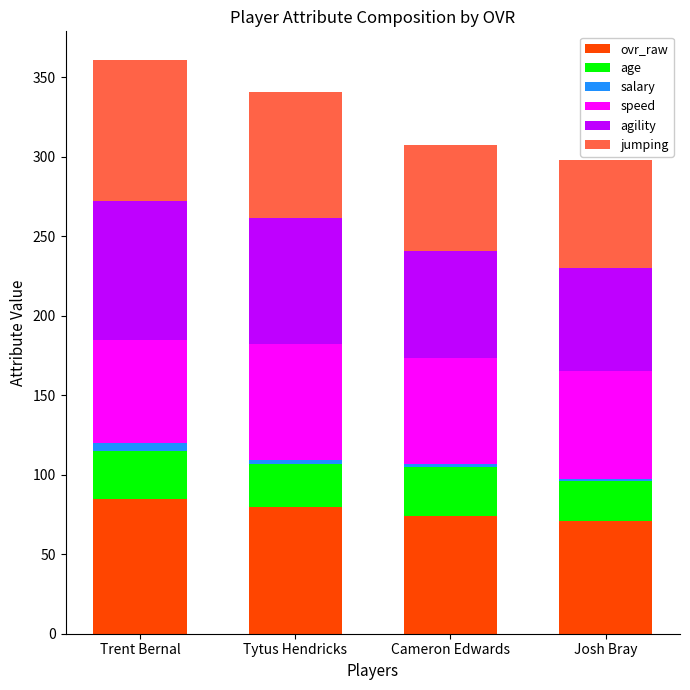

At which category is the sum across all series the highest?

Trent Bernal